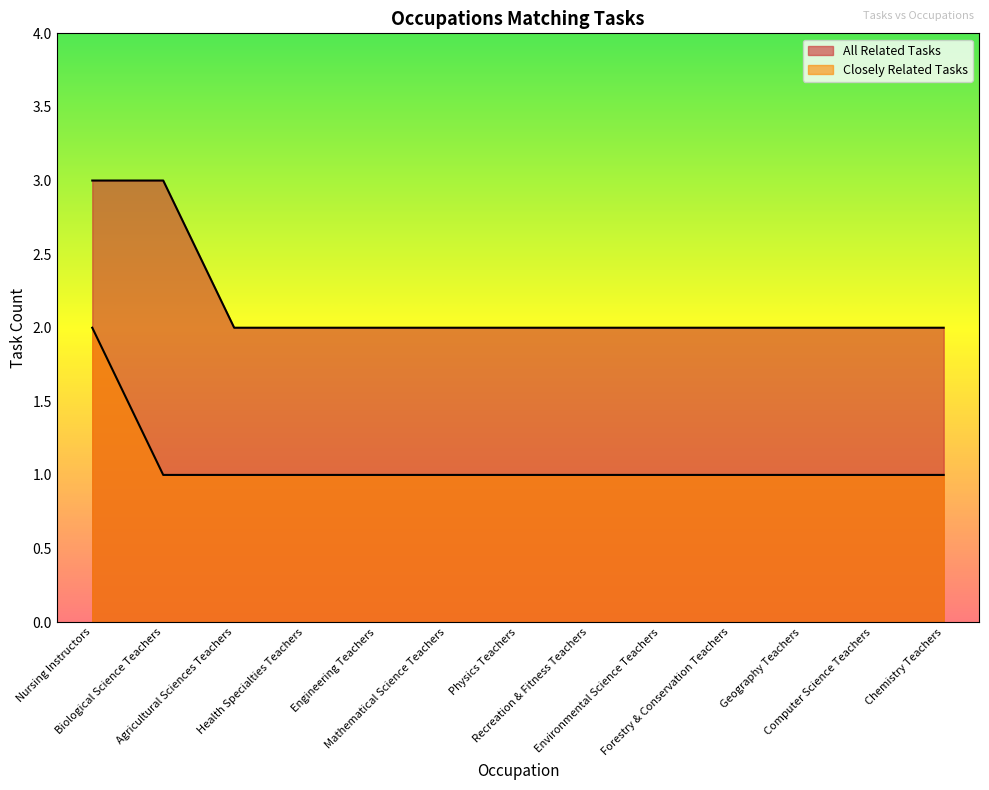

At how many categories does at least one series exceed 1?

13